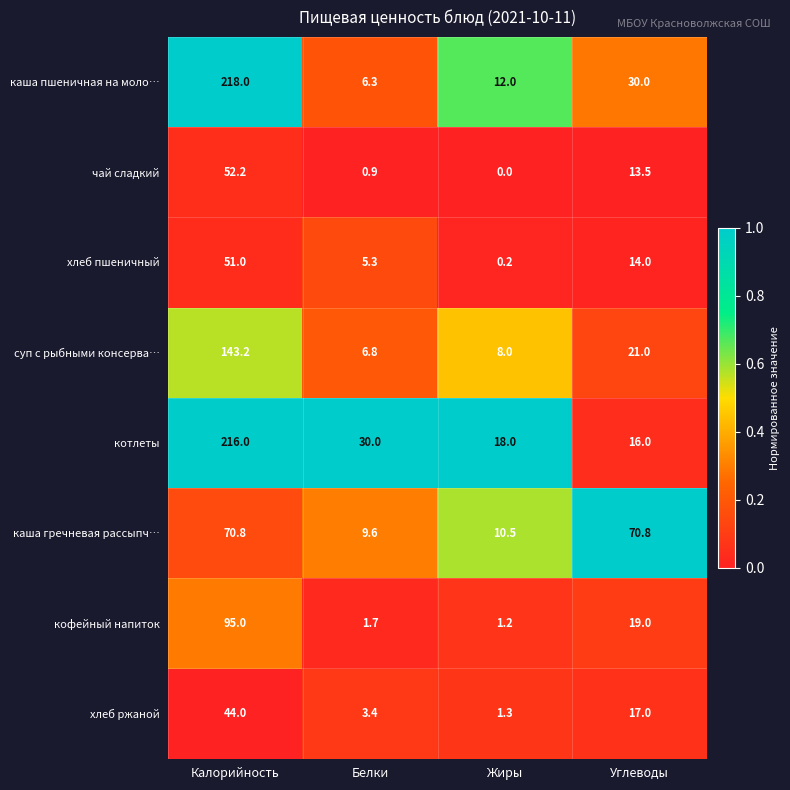

What is the sum of all хлеб ржаной values?

65.7